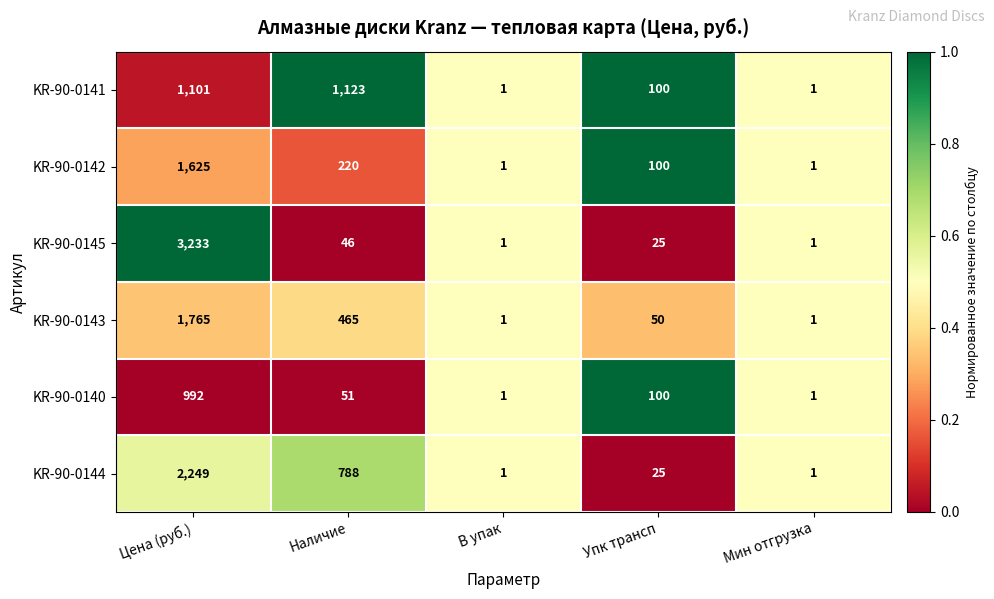

Which series has the largest total across all categories?

KR-90-0145